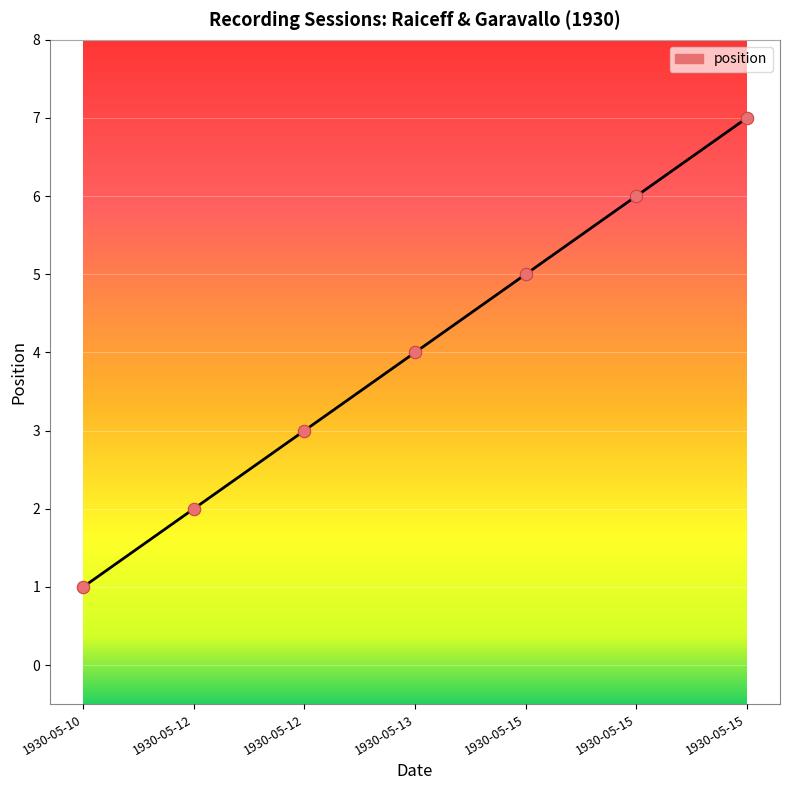

What is the ratio of the value at 1930-05-13 to the value at 1930-05-10?

4.0